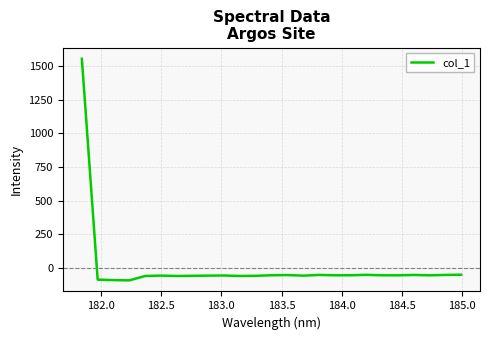

What is the smallest value displayed?

-93.8